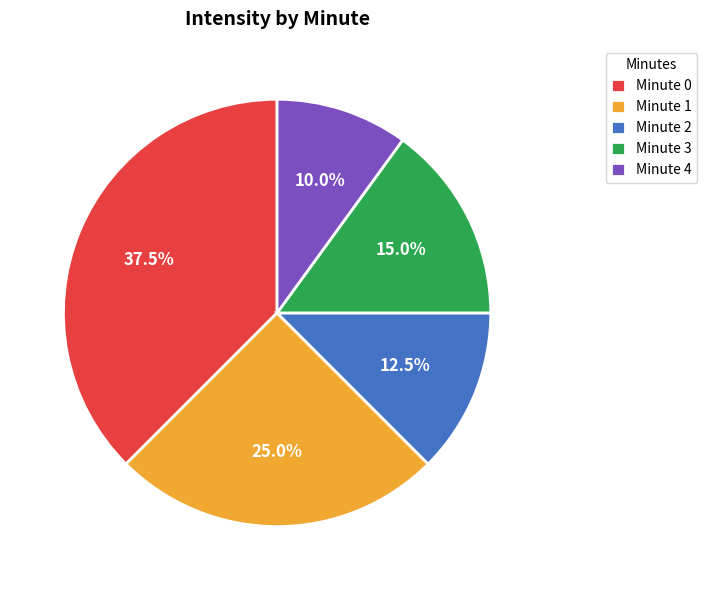

Between Minute 4 and Minute 2, which is larger?

Minute 2